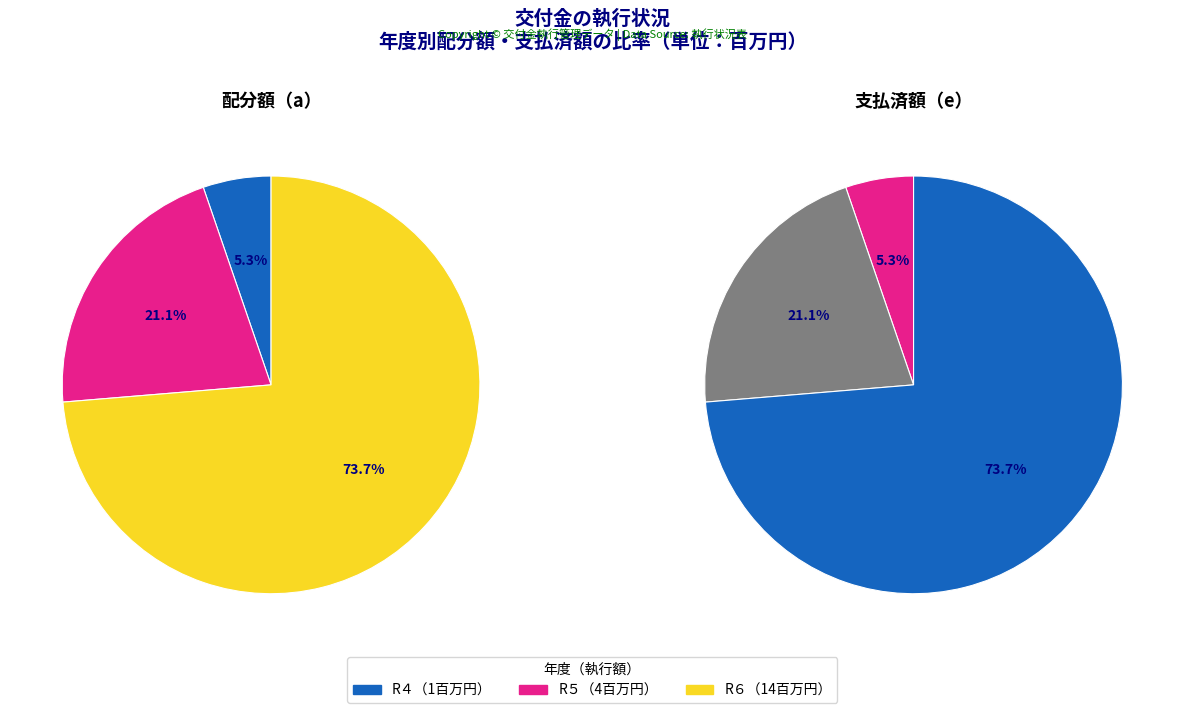

Which category has the biggest portion of the pie?

R６